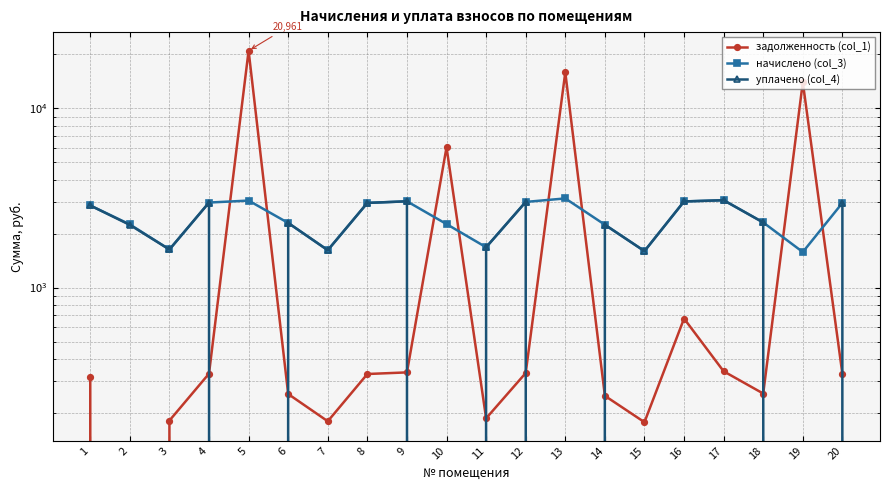

True or false: уплачено (col_4) has more than 0 interior local peaks.

True